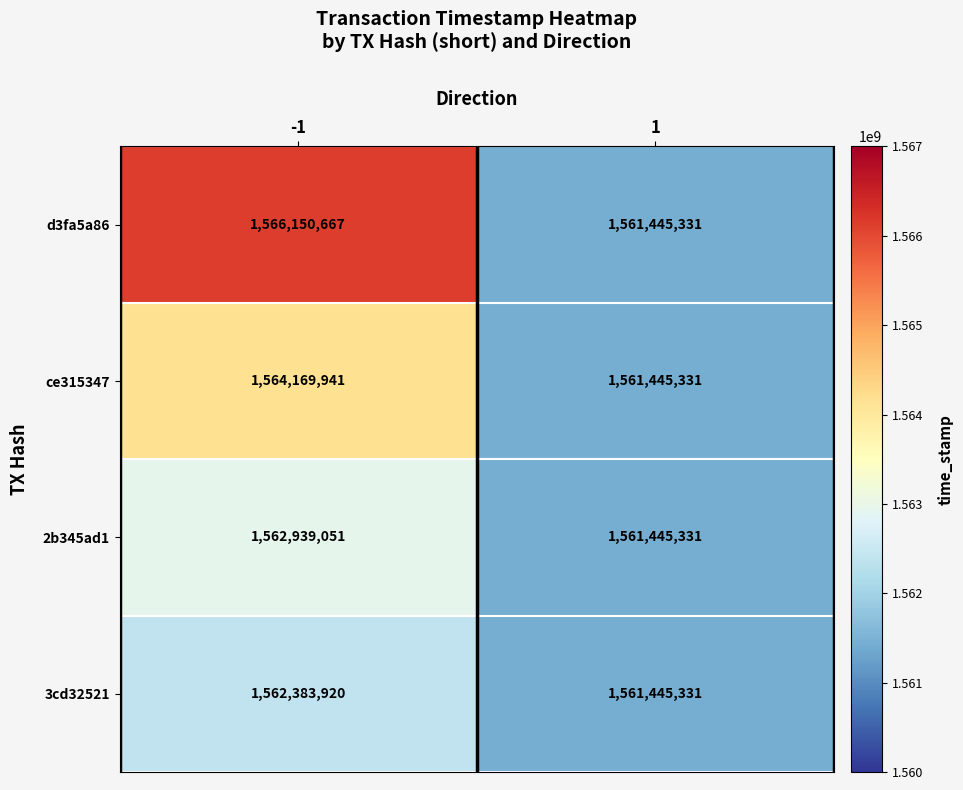

Reading left to right, extract all data points from this chart.

d3fa5a86: -1=1566150667	1=1561445331
ce315347: -1=1564169941	1=1561445331
2b345ad1: -1=1562939051	1=1561445331
3cd32521: -1=1562383920	1=1561445331